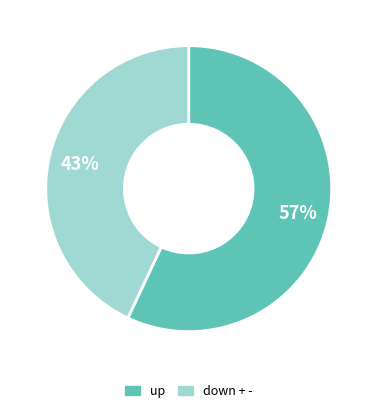

The up slice represents 72% of the pie. True or false?

False